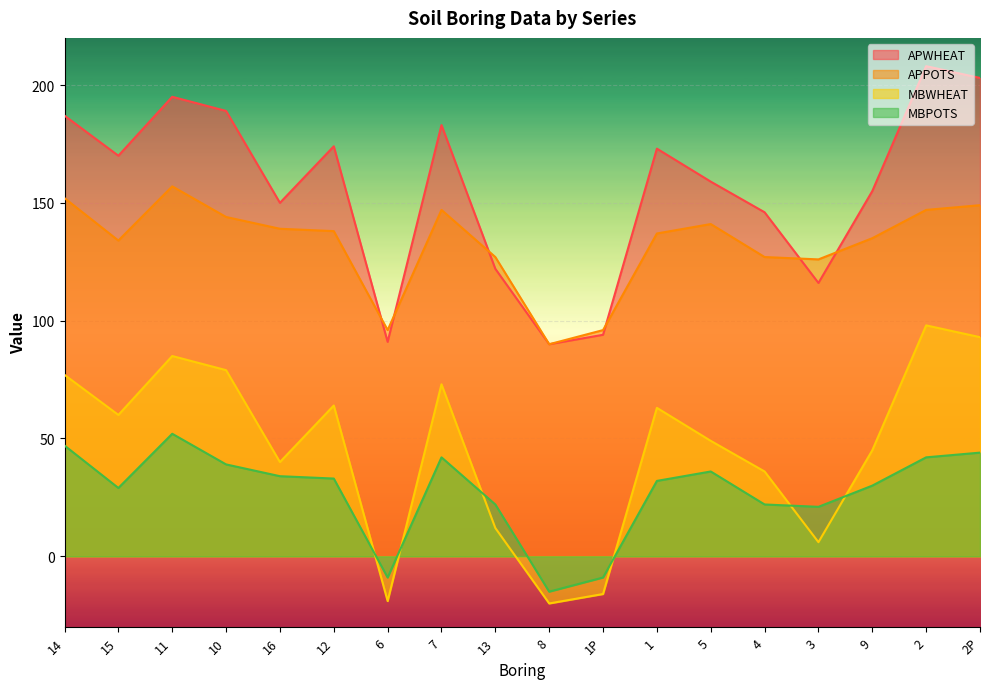

How many values in the MBWHEAT series exceed 60?

8